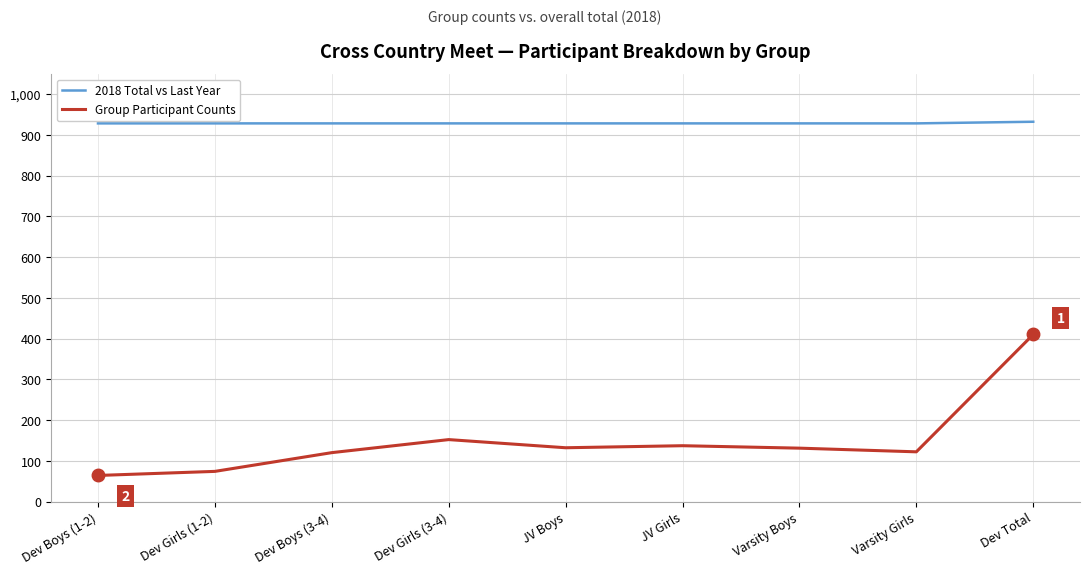

How many 2018 Total vs Last Year values are between 928 and 929?

8